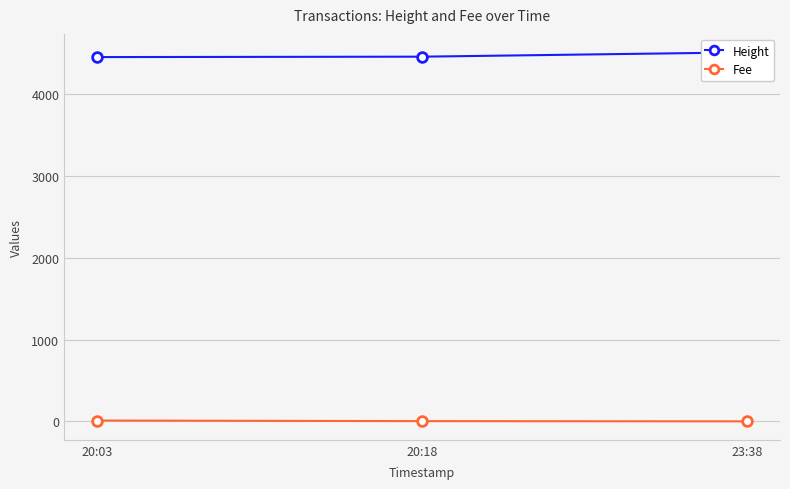

What is the greatest value displayed?

4509.0